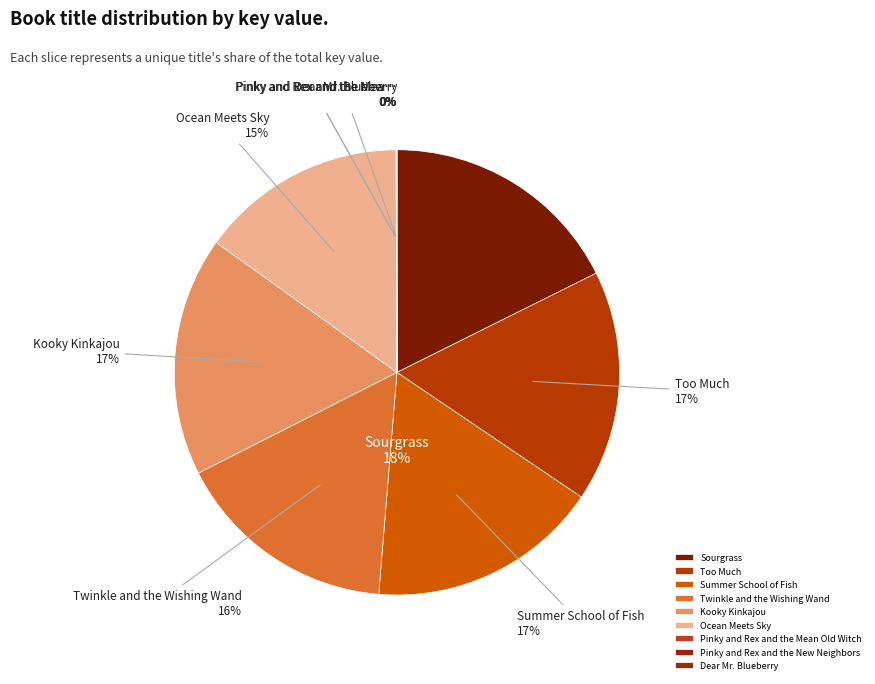

Does Ocean Meets Sky account for over 50% of the chart?

No